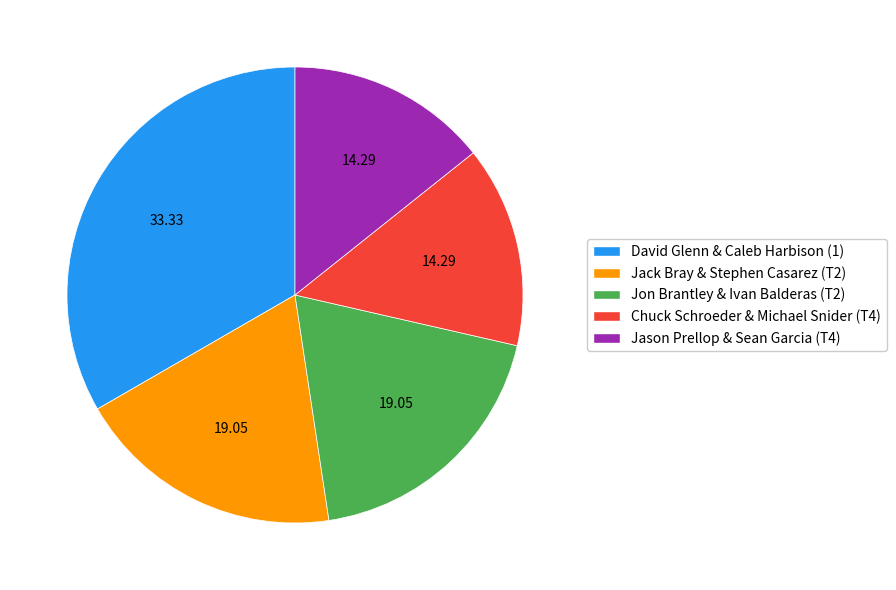

Is there any slice that represents more than half of the pie?

No